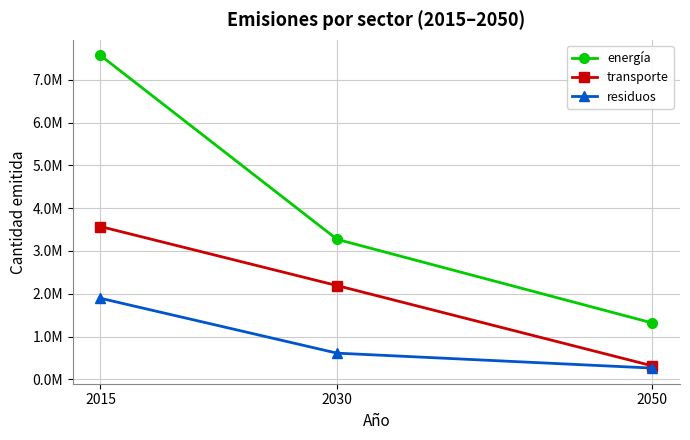

What are all the series names shown in the legend?

energía, transporte, residuos